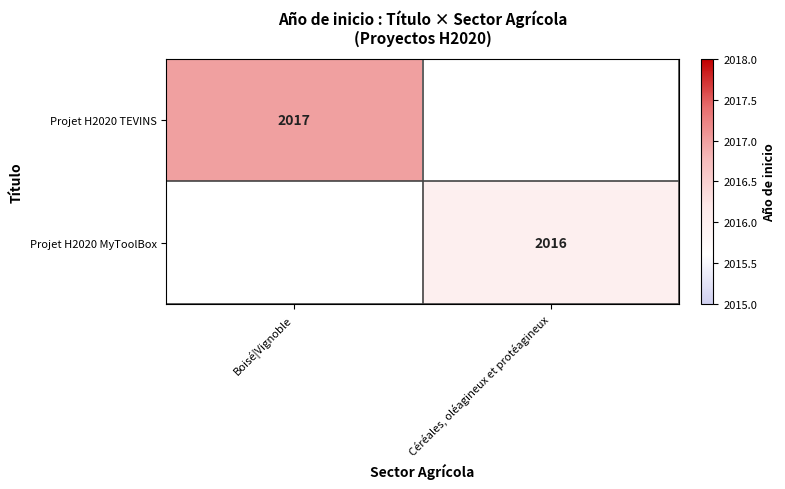

The Projet H2020 TEVINS series shows 1110 at Boisé|Vignoble. True or false?

False